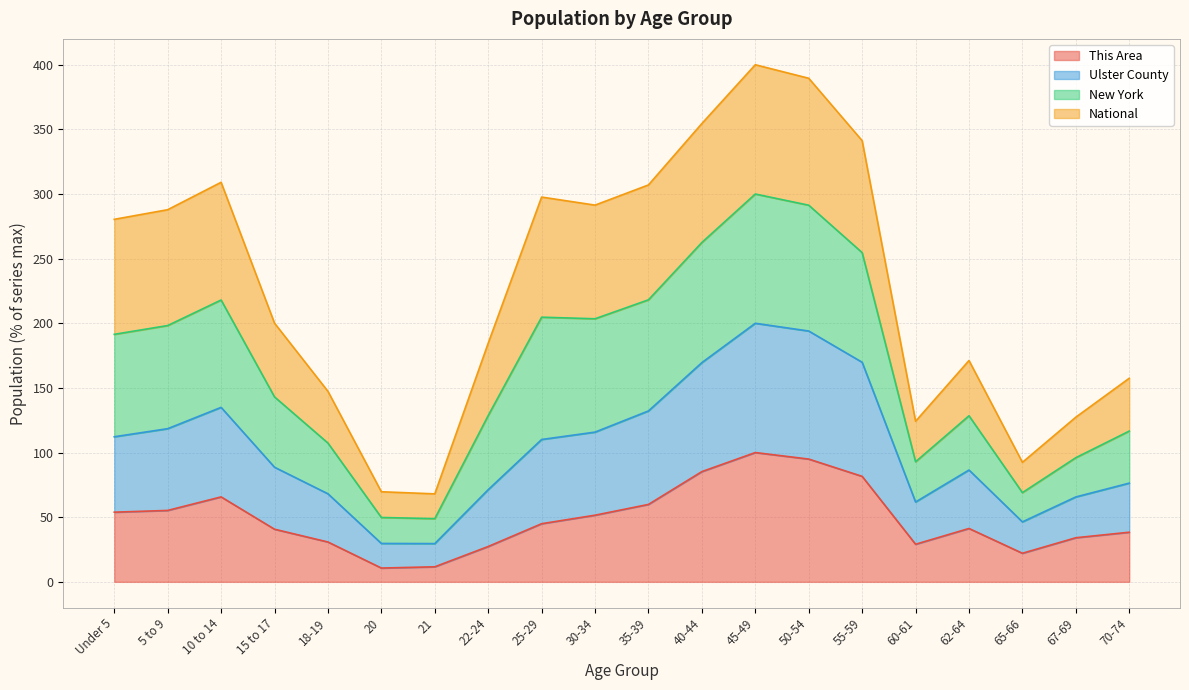

What is the sum of all Ulster County values?

3323.3